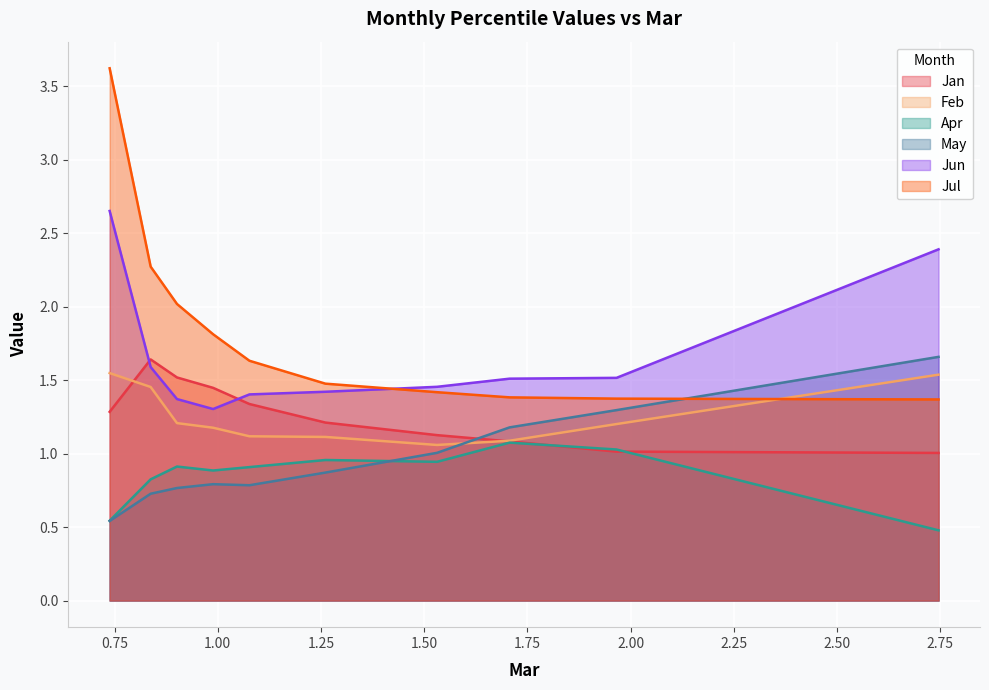

Which series changed the most between pct15 and pct45?

Jul